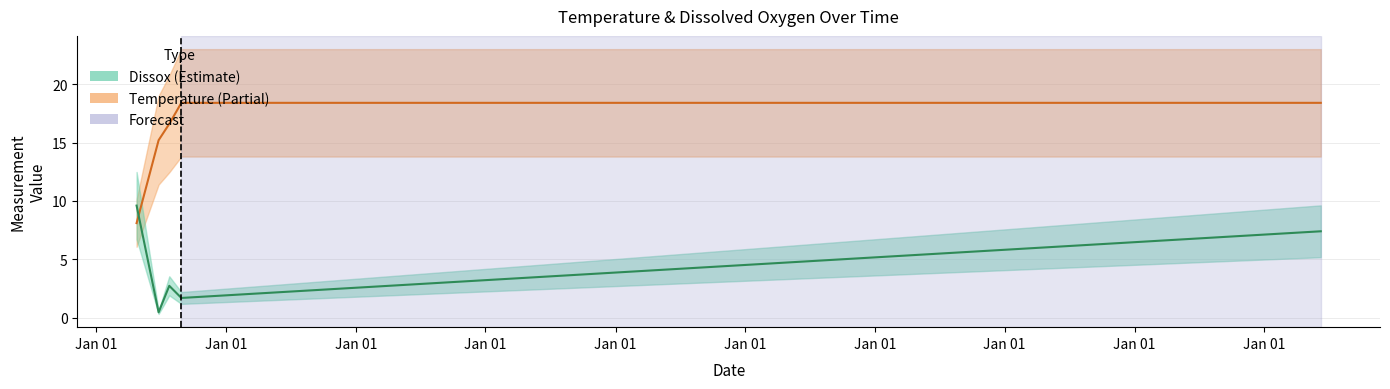

What is the difference between the second highest and minimum values in the Temperature series?

10.3